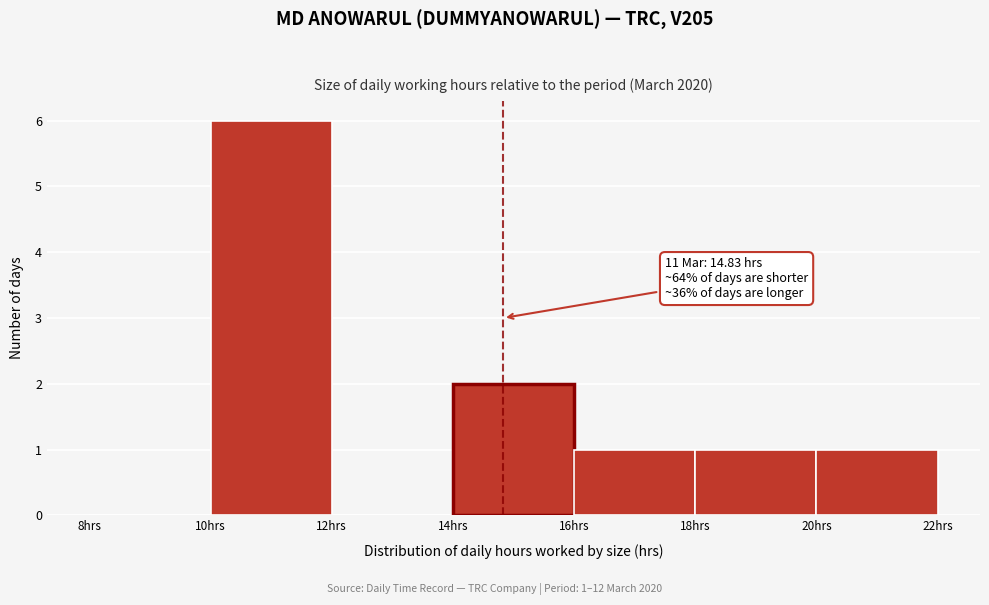

Over which range of the x-axis is the bar tallest?

10 to 12